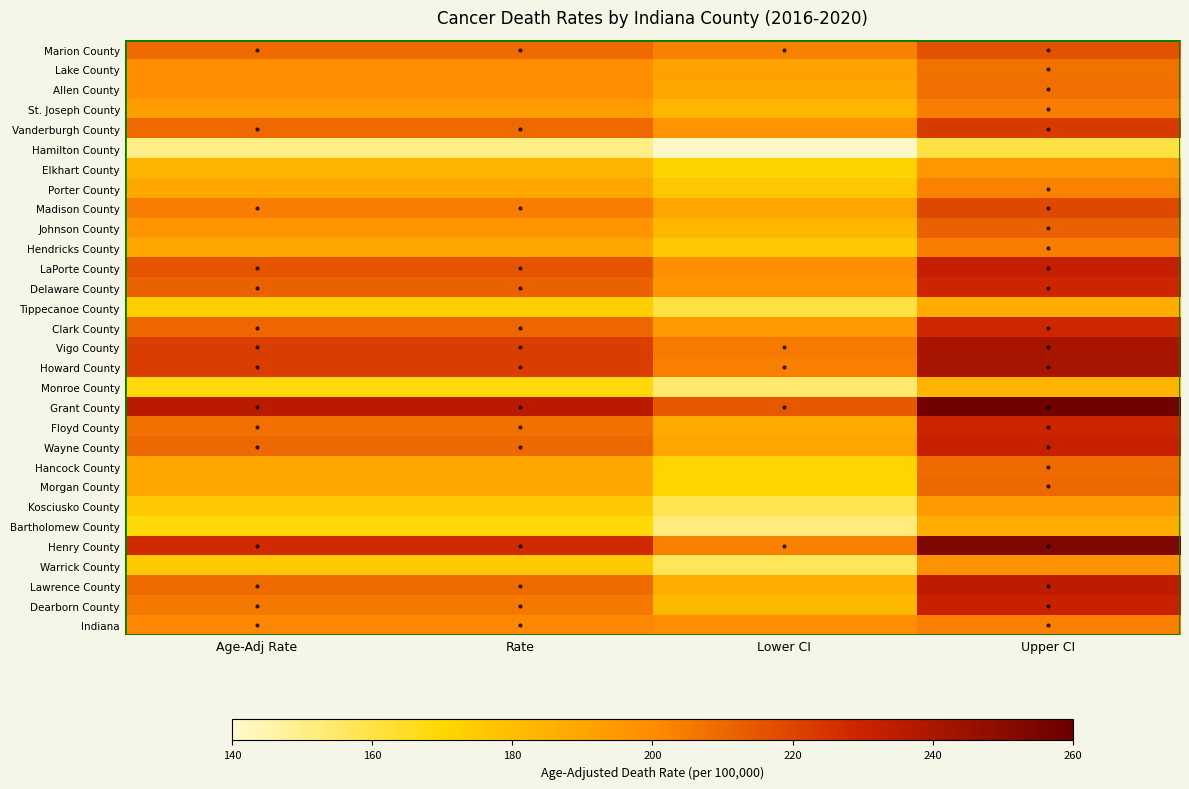

Count the number of categories in the chart.

4